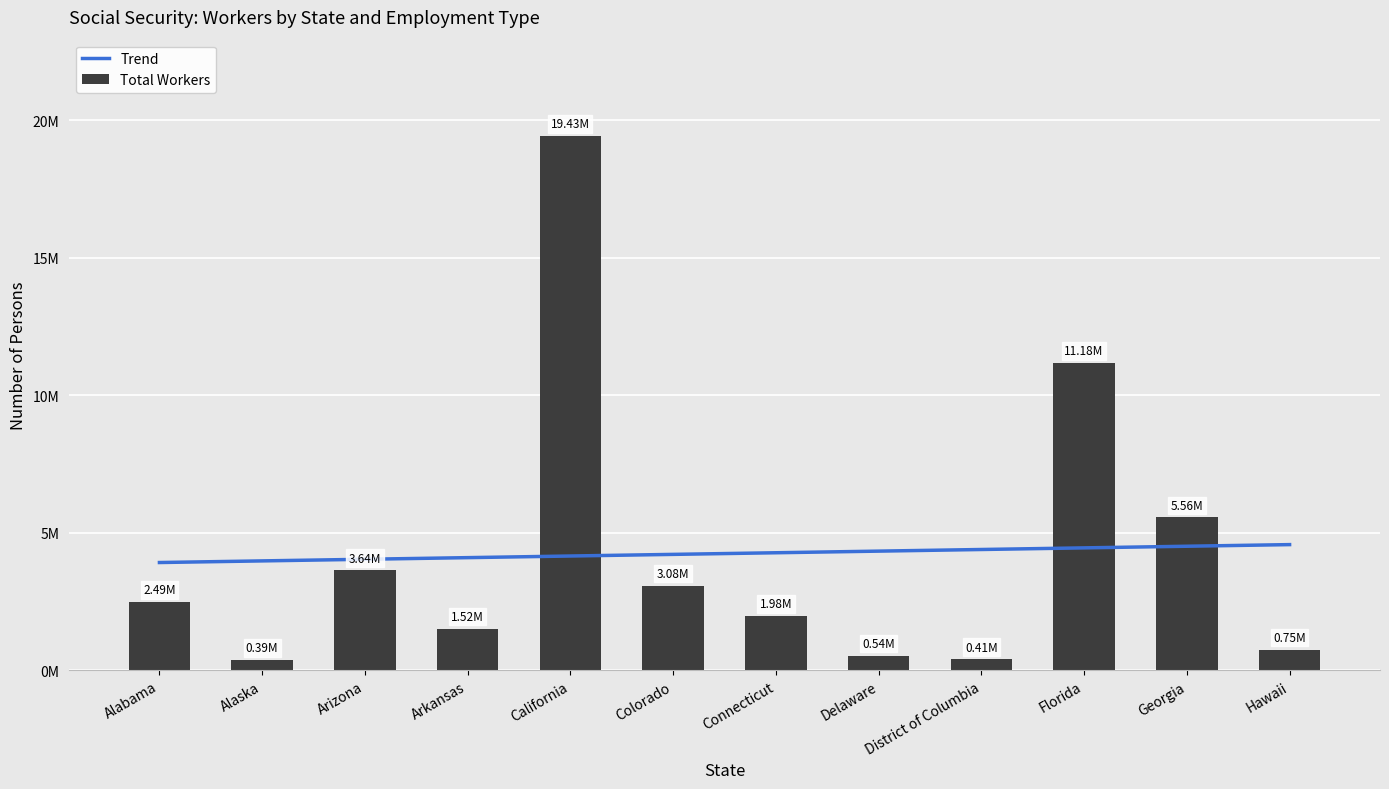

Between Georgia and Colorado, which is larger?

Georgia